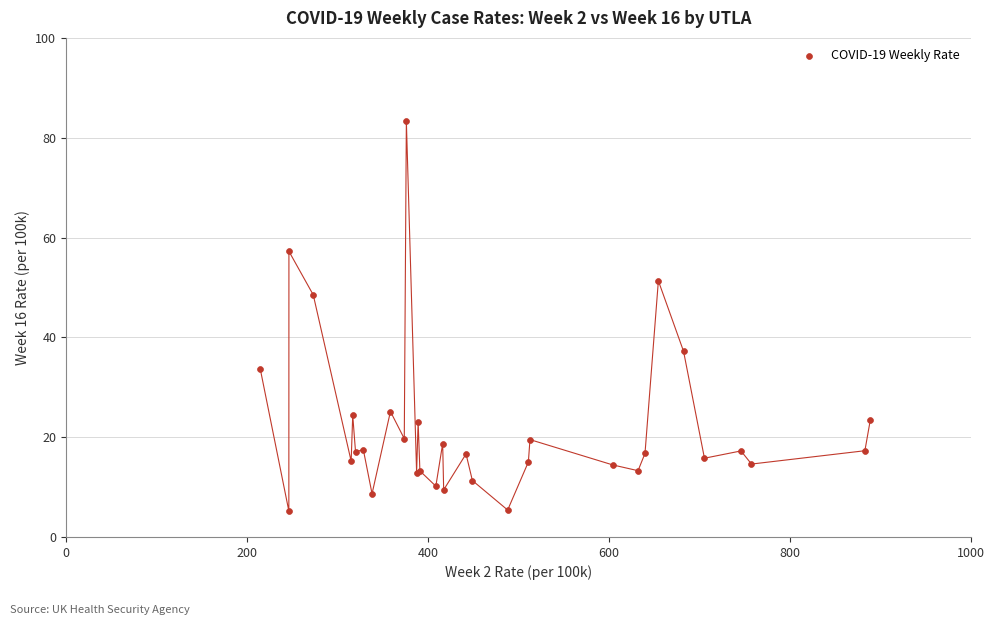

What Y value in the scatter plot is closest to 44?

48.5